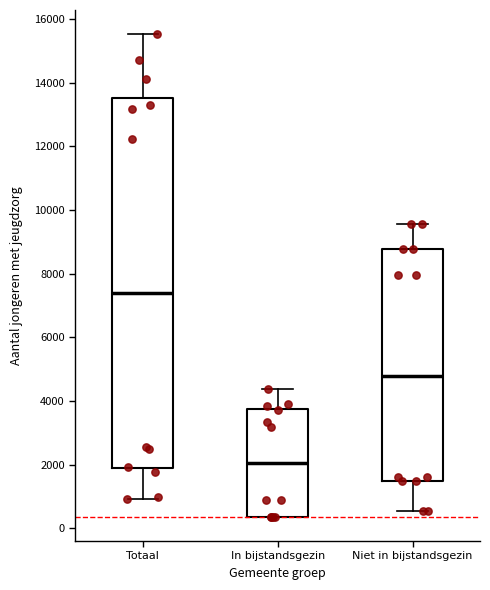

Which box is the tallest, from its lower edge to its upper edge?

Totaal